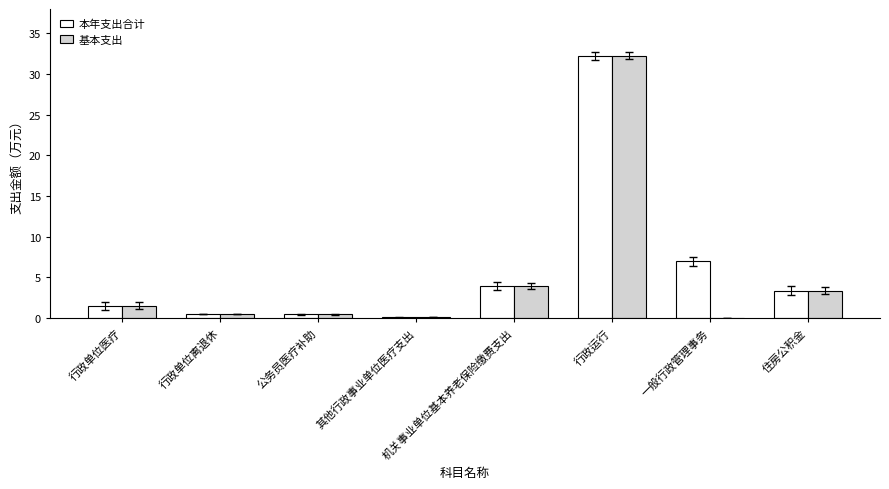

What is the sum of all 本年支出合计 values?

49.0